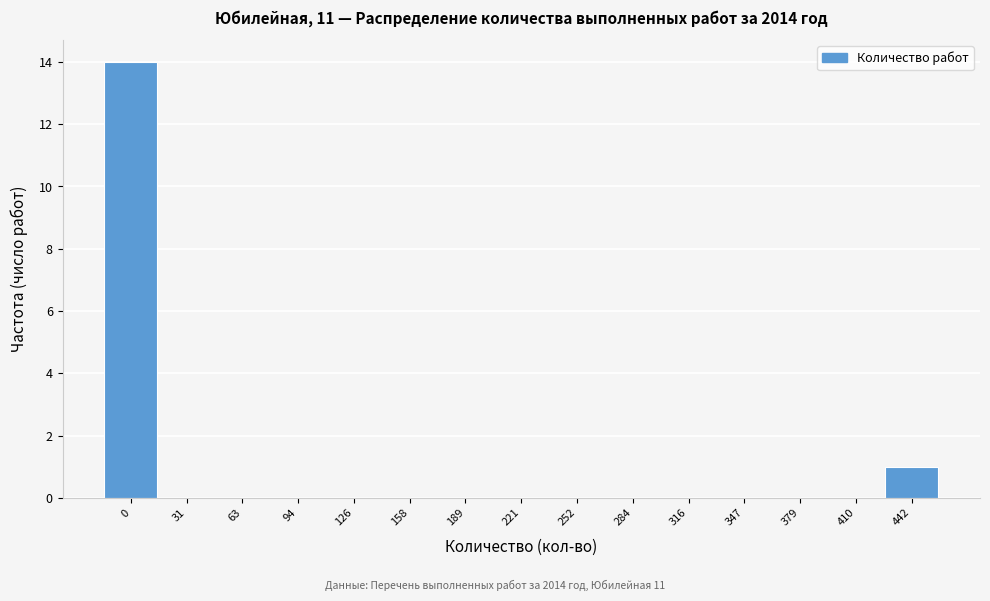

Reading left to right, transcribe all the data shown in this chart.

0=14	31=0	63=0	94=0	126=0	158=0	189=0	221=0	252=0	284=0	316=0	347=0	379=0	410=0	442=1